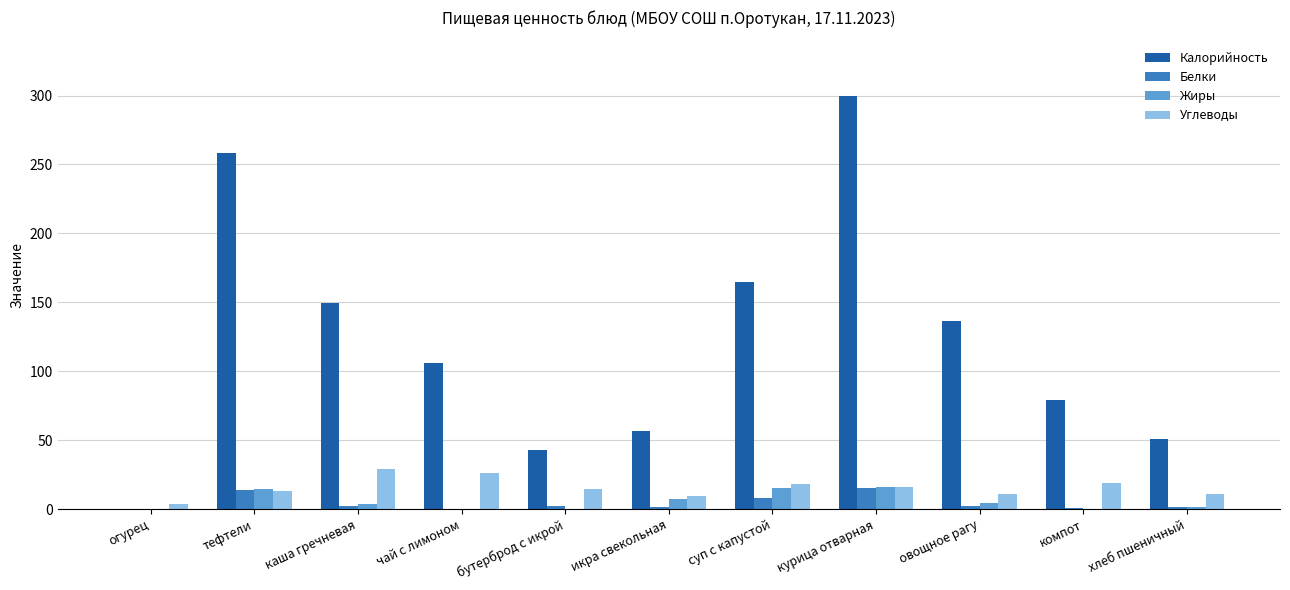

Which series has the largest range (max minus min)?

Калорийность